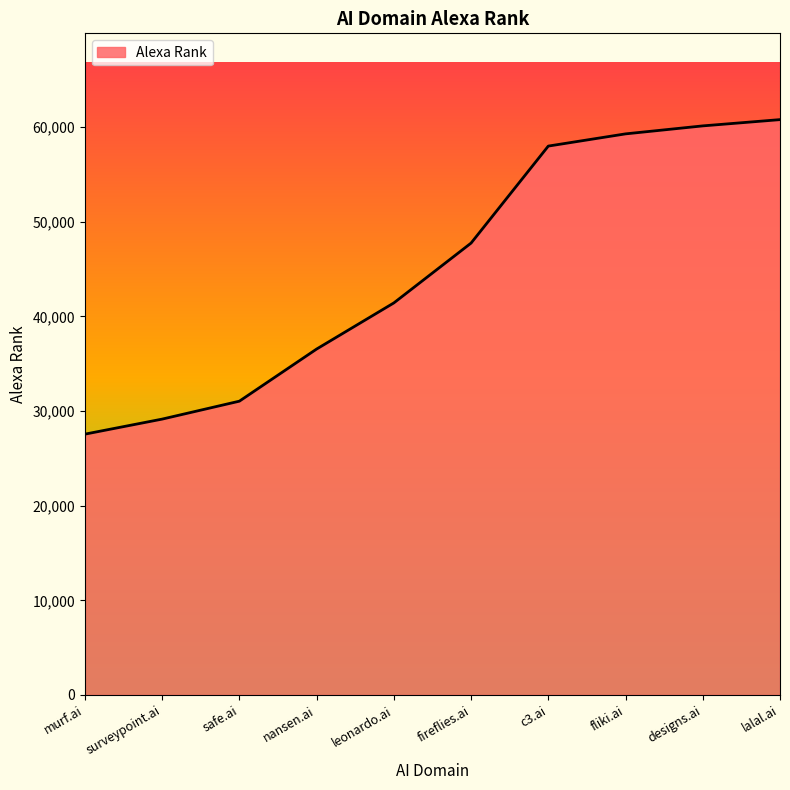

How many lines are shown in the chart?

1